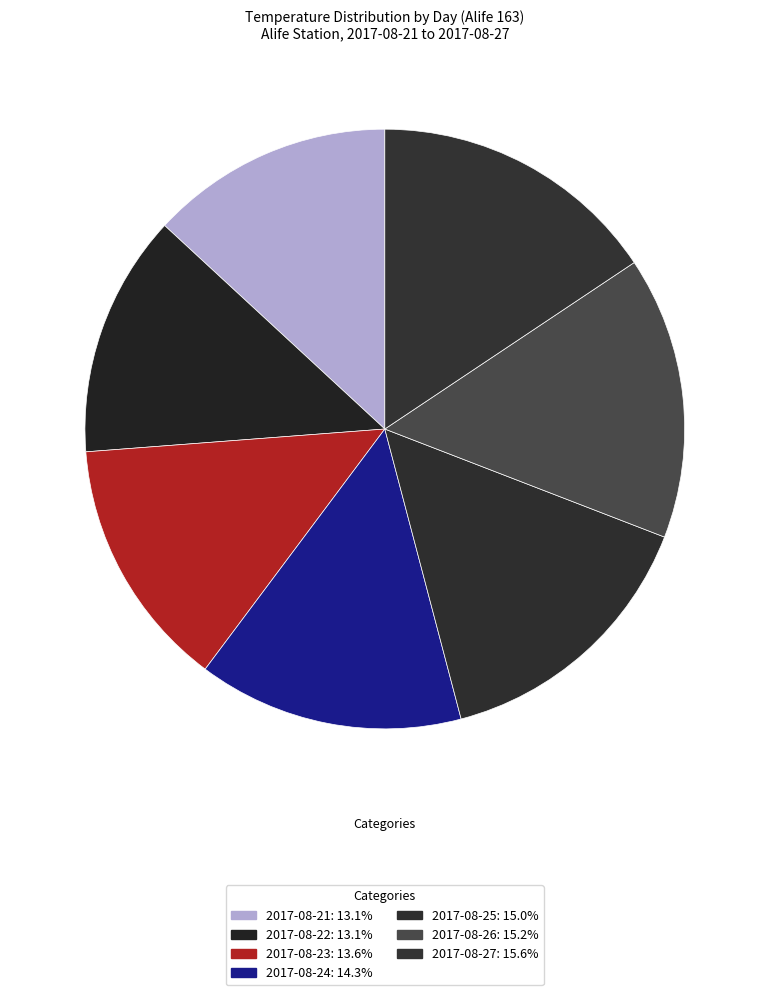

Is it true that 2017-08-27 is 16% of the pie?

True